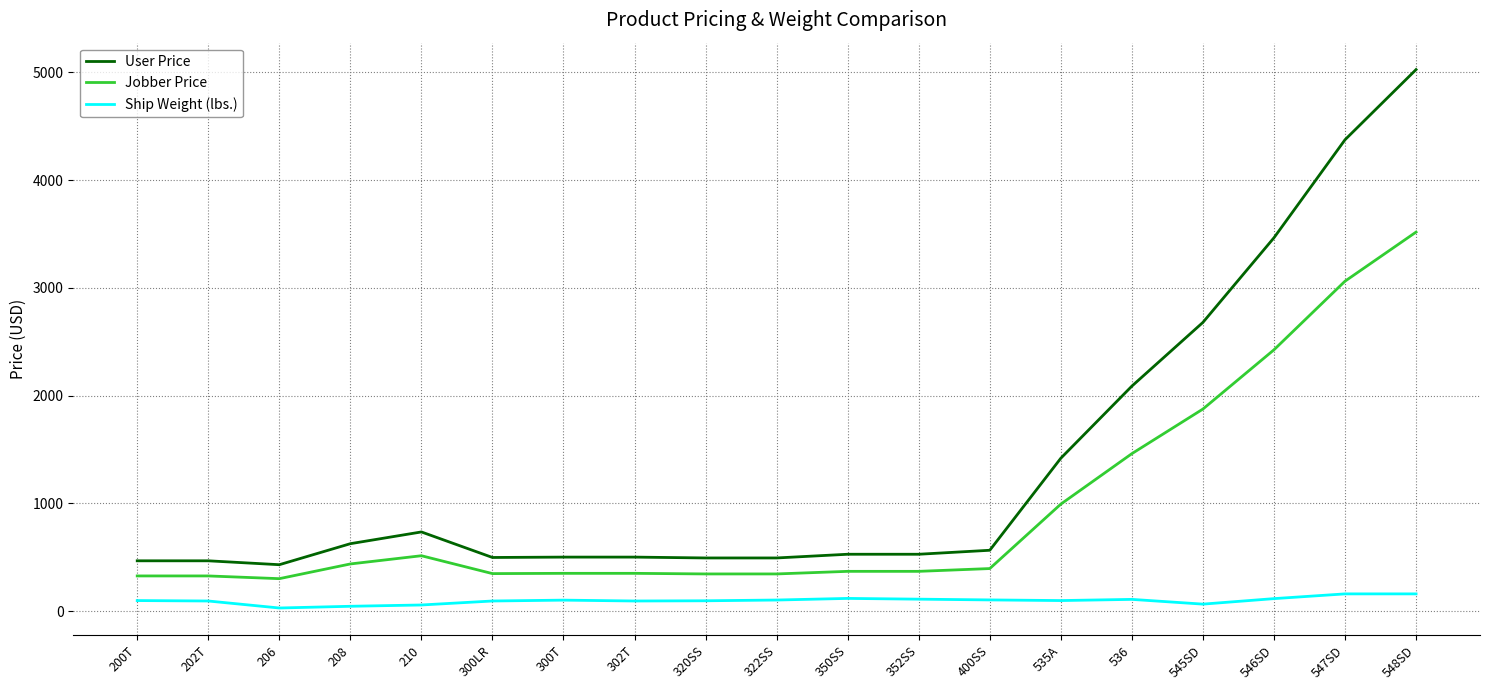

How many lines are shown in the chart?

3